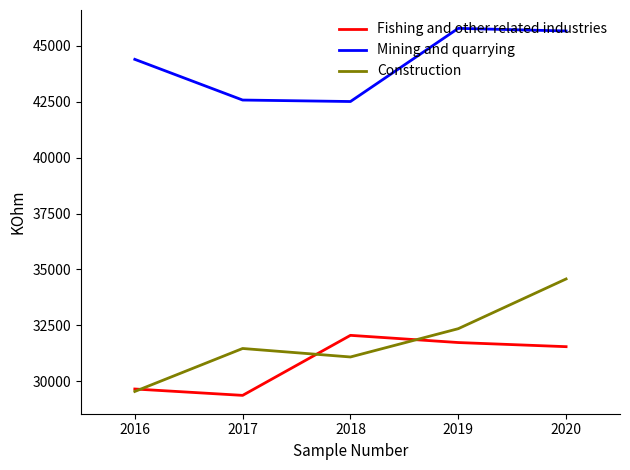

List the labels in order of Construction value, smallest first.

2016, 2018, 2017, 2019, 2020